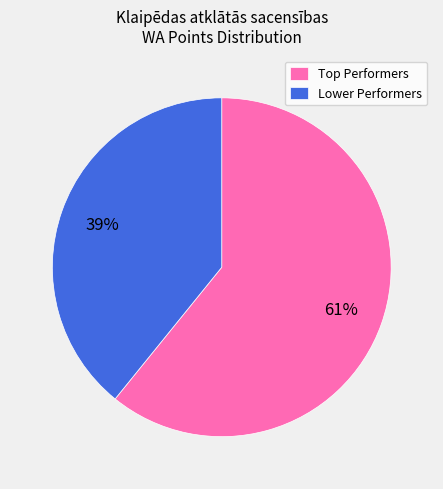

What is the largest slice in the pie chart?

Top Performers